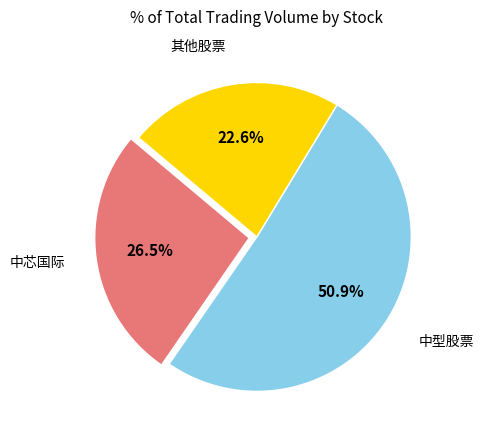

Is there any slice that represents more than half of the pie?

Yes